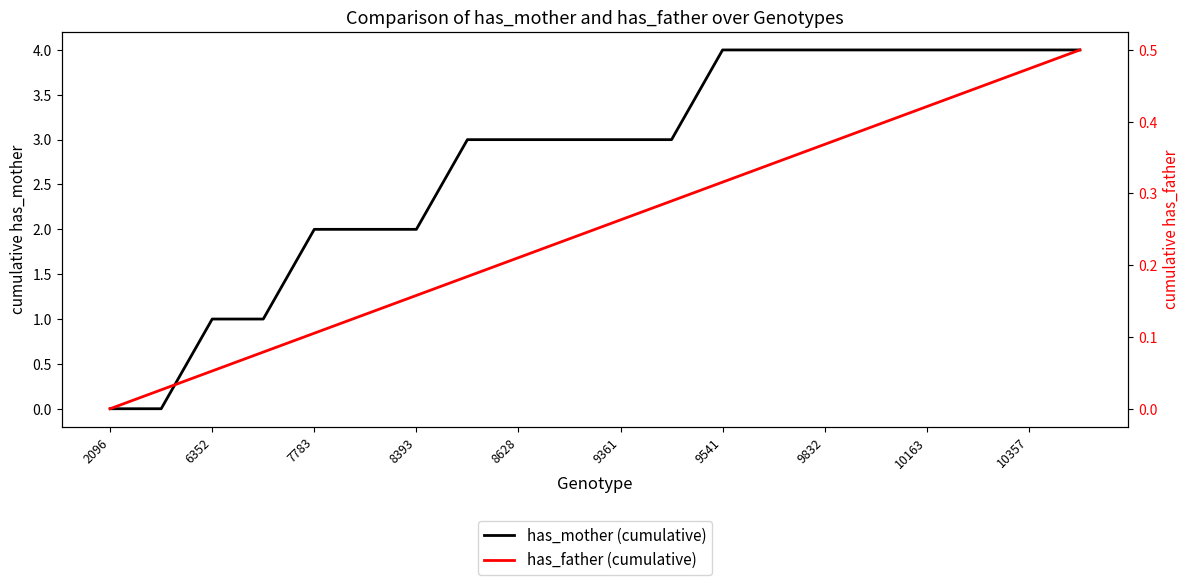

What are all the series names shown in the legend?

has_mother (cumulative), has_father (cumulative)